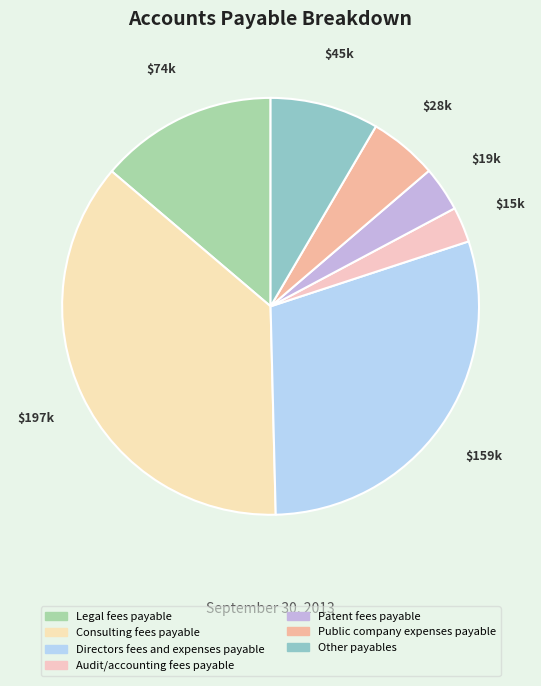

The Audit/accounting fees payable slice represents 3% of the pie. True or false?

True